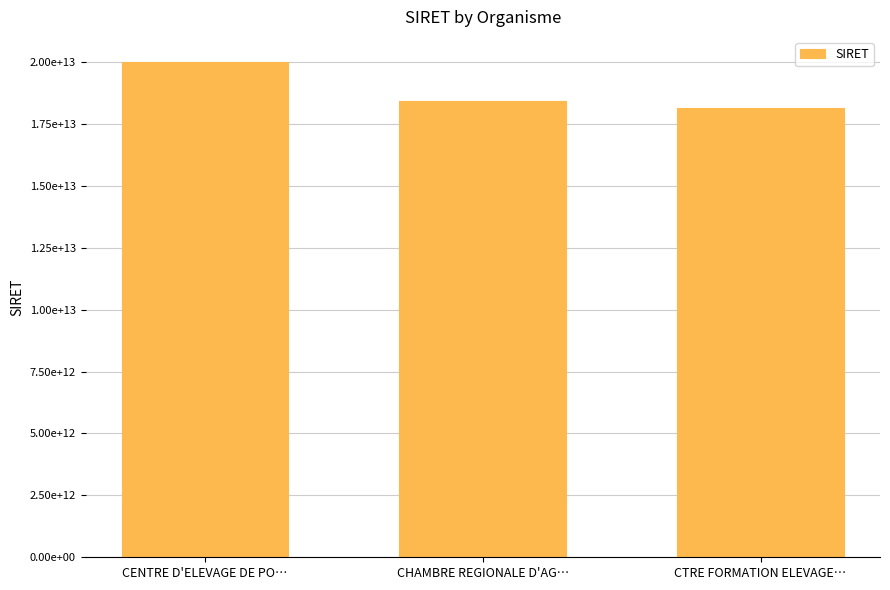

What is the difference between the second highest and minimum values?

320133100033